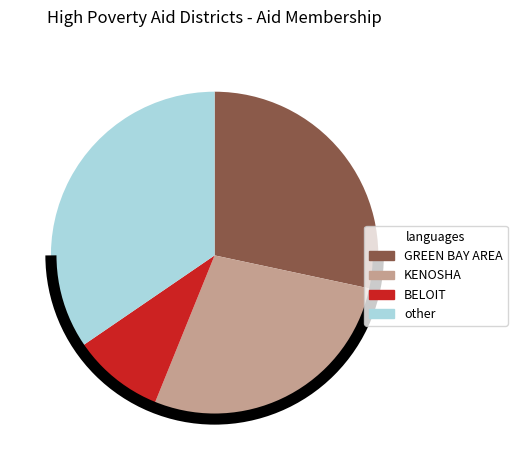

True or false: other accounts for 42% of the total.

False